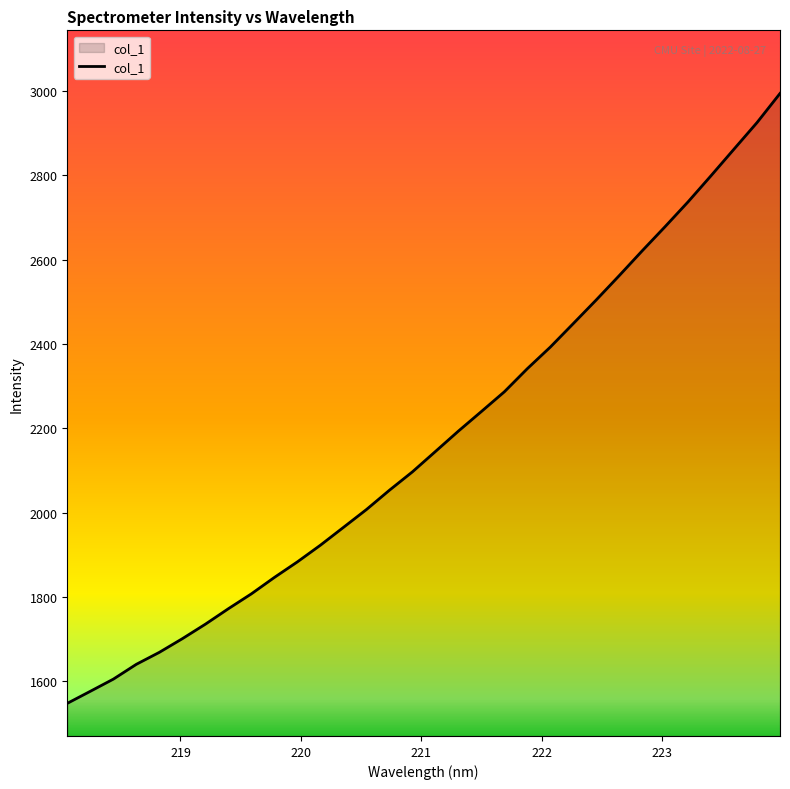

What is the difference between the maximum and minimum values?

1446.5